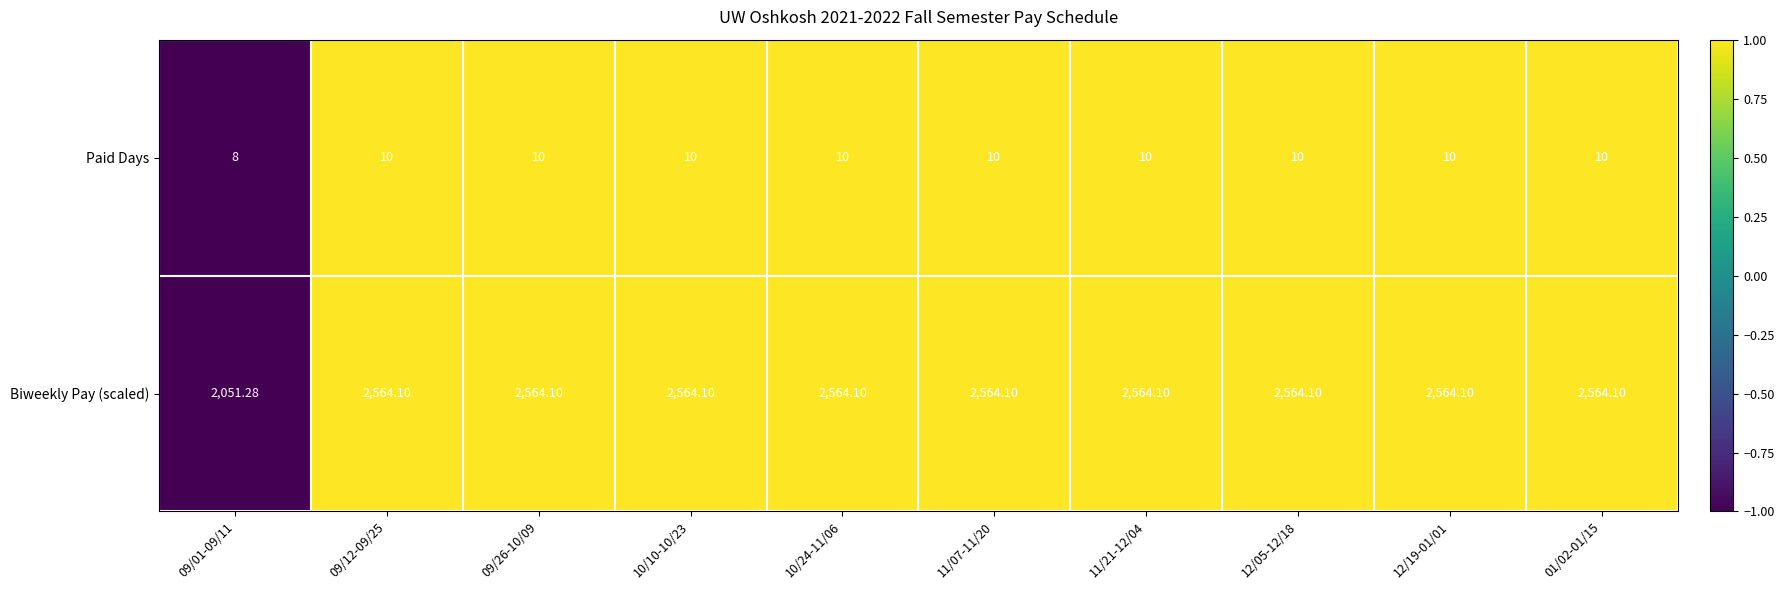

Is the value of Biweekly Pay (scaled) at 10/24-11/06 greater than the value of Paid Days at 12/05-12/18?

Yes